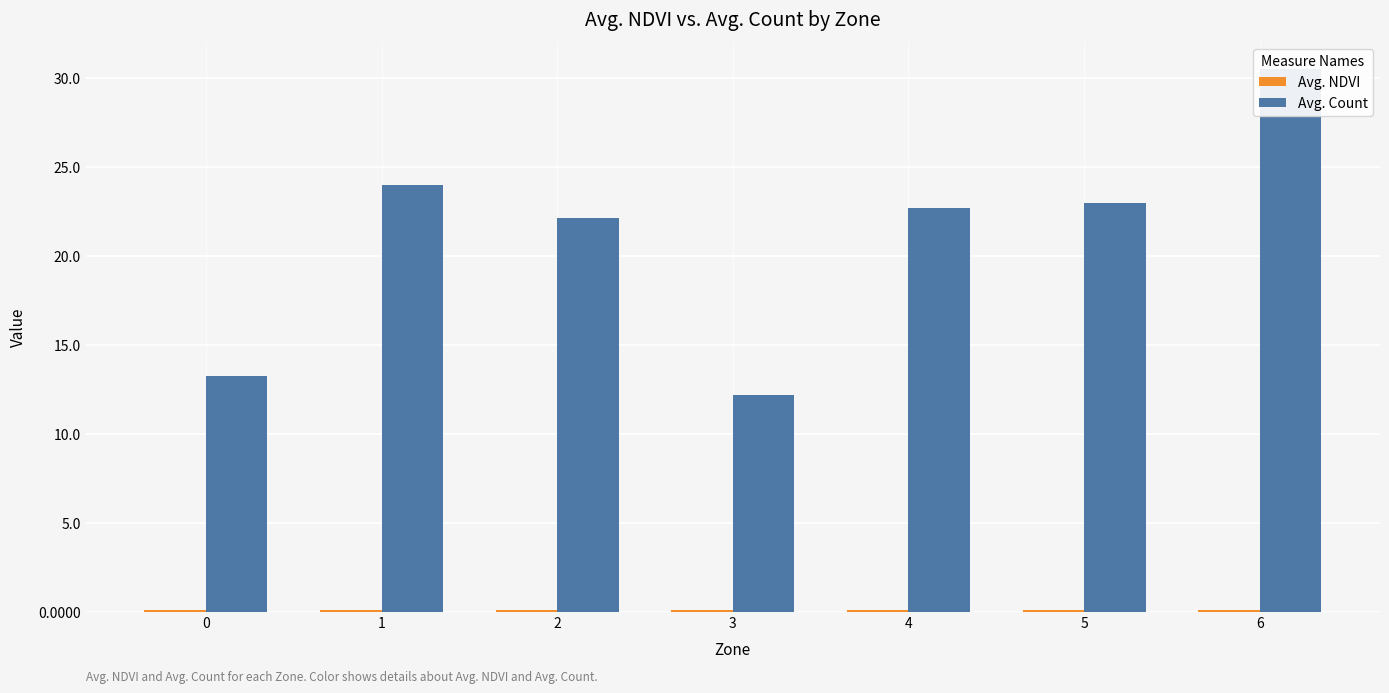

List the series in order of their overall mean, lowest first.

Avg. NDVI, Avg. Count